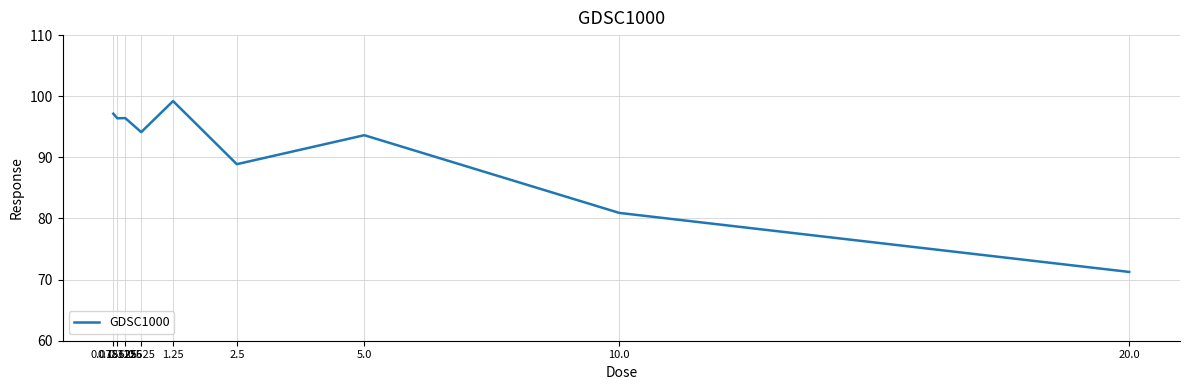

Approximately how many times larger is the value at 10.0 compared to 1.25?

0.8